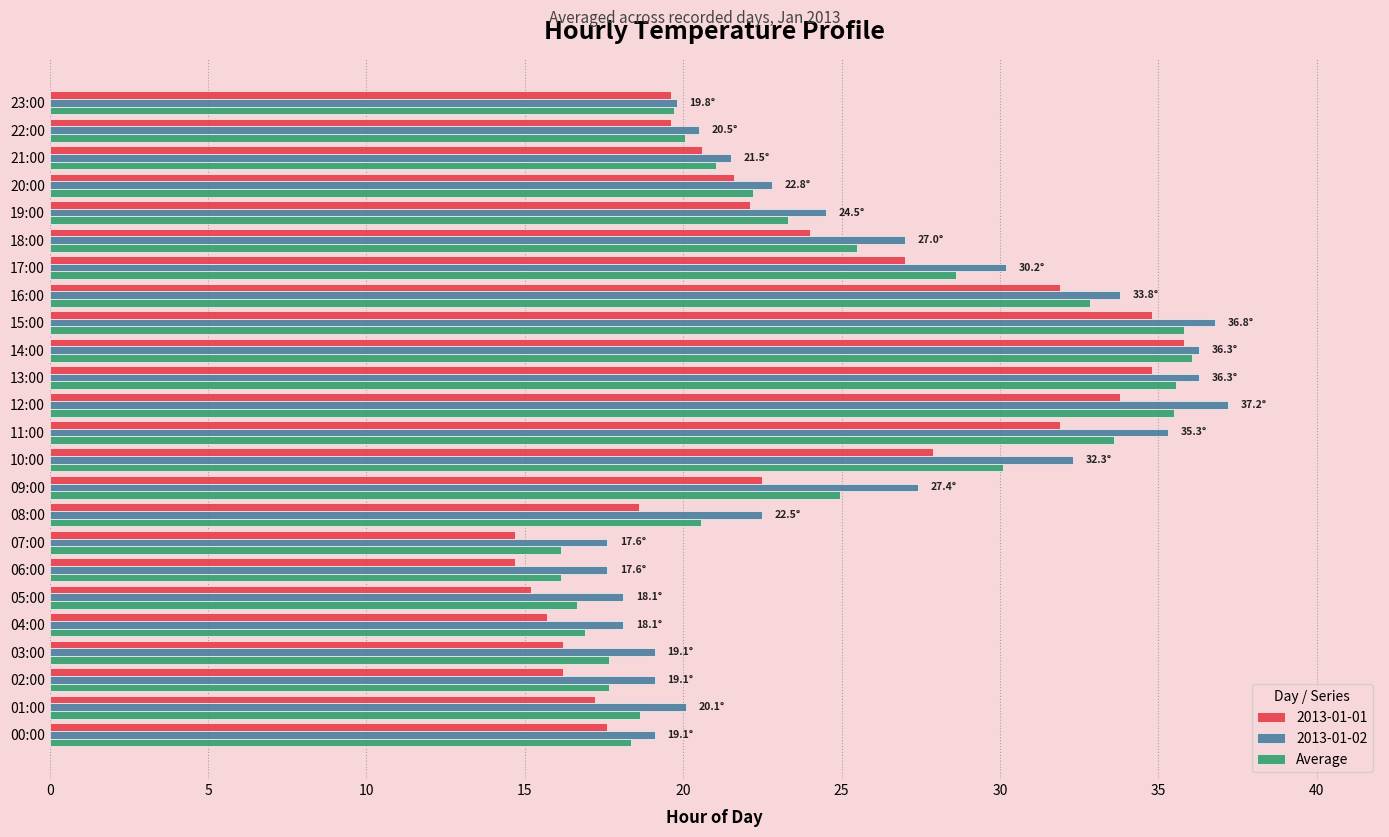

Which label corresponds to the largest value in the chart?

12:00